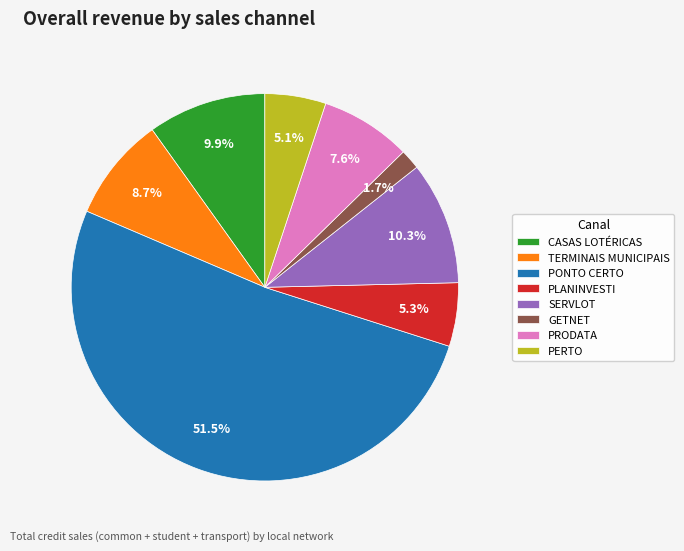

What portion of the pie excludes TERMINAIS MUNICIPAIS?

91.3%